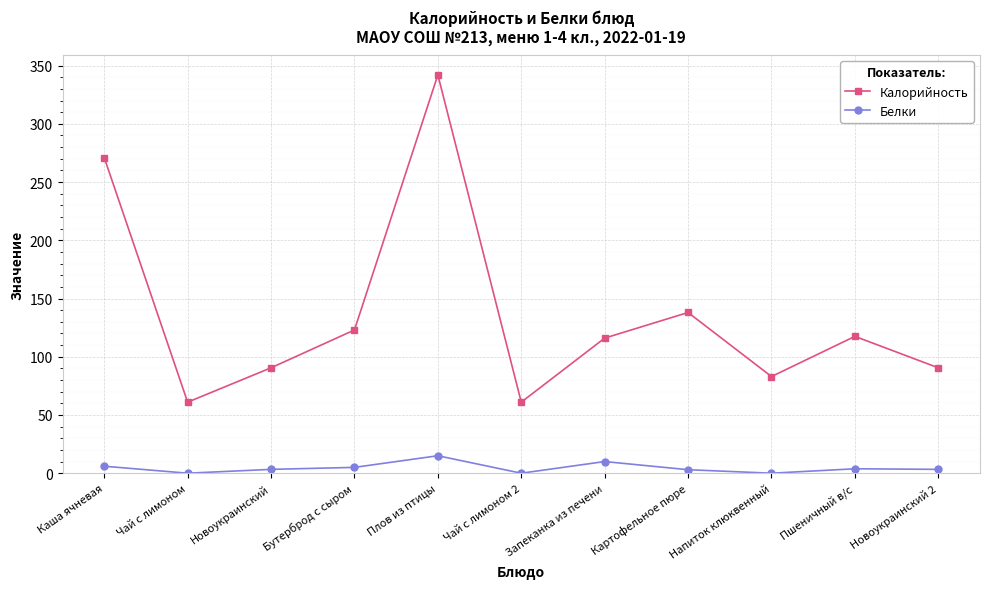

What is the sum of all Белки values?

49.4